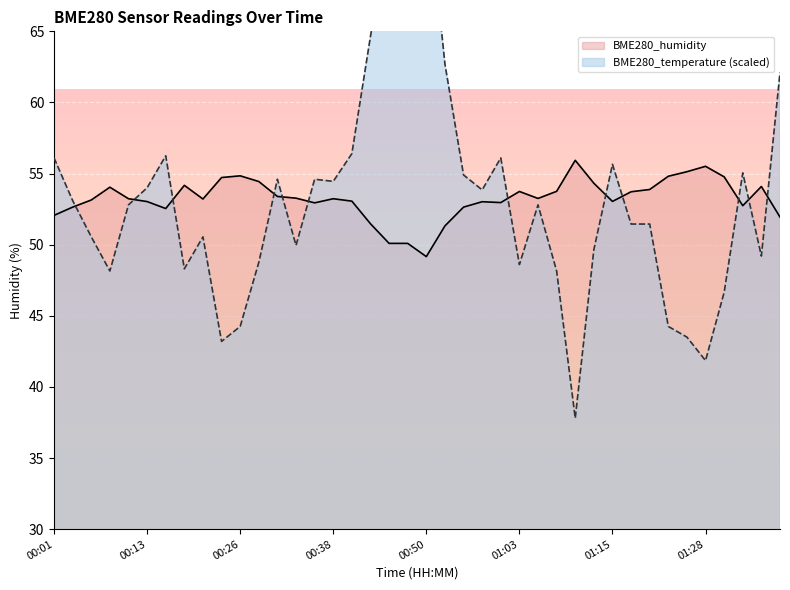

Is it true that BME280_humidity equals 51.5 at 00:43?

True